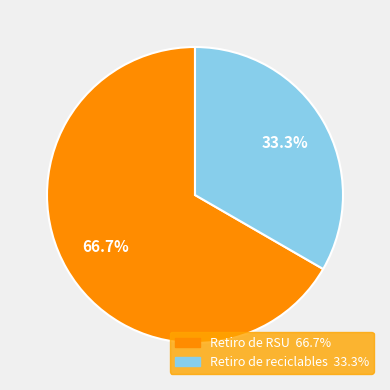

To the nearest percent, what portion does Retiro de RSU represent?

67%